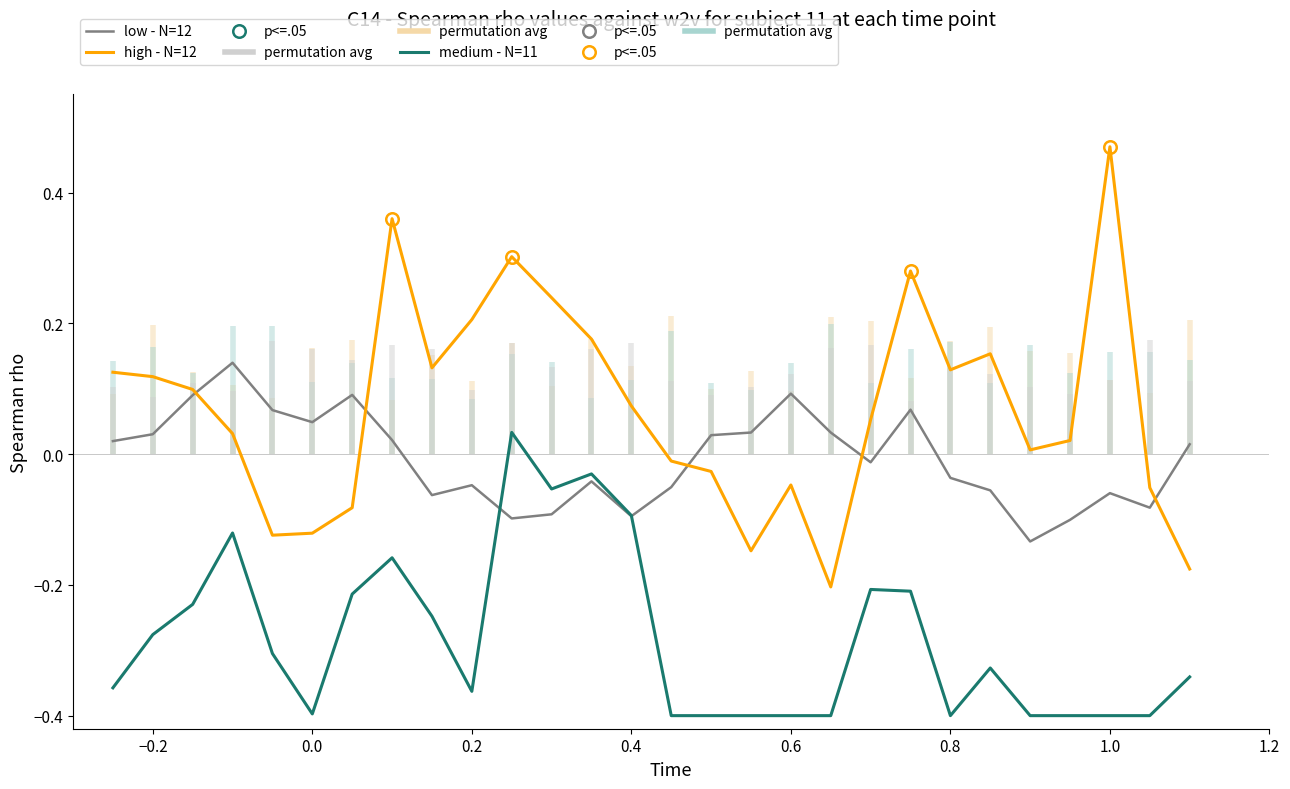

Which series has the widest spread of values?

high - N=12